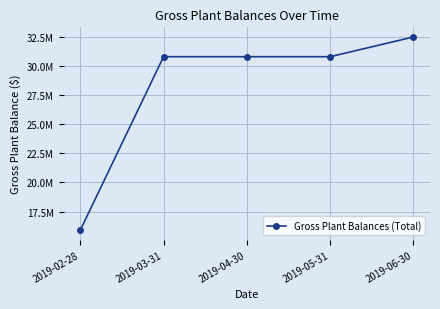

What is the sum of the values at 2019-04-30 and 2019-02-28?

46682691.0